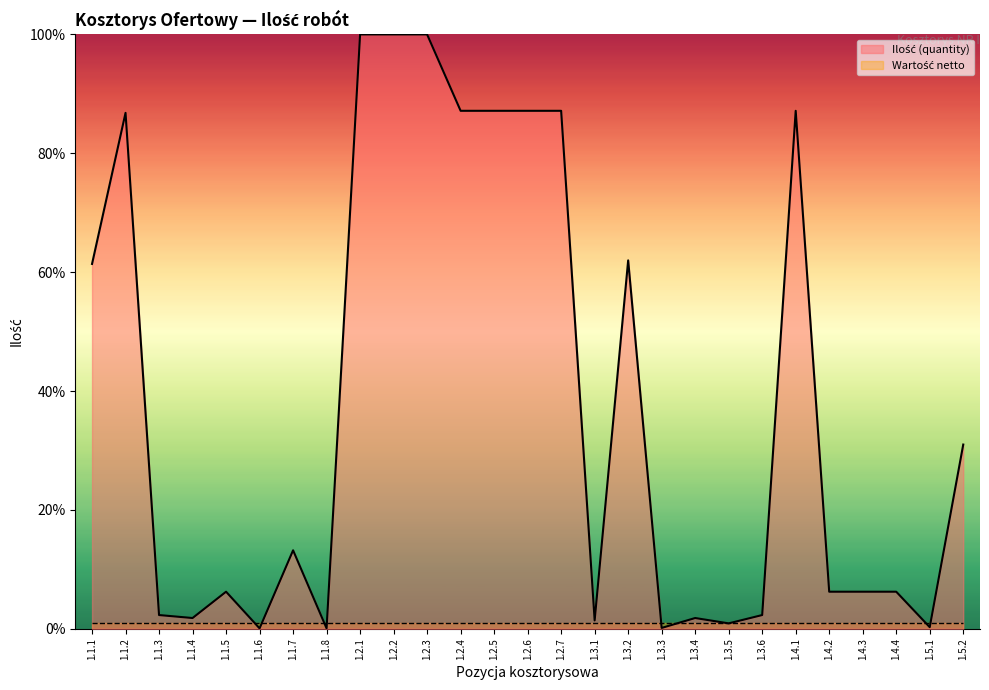

Does the chart display data point markers on the line(s)?

No